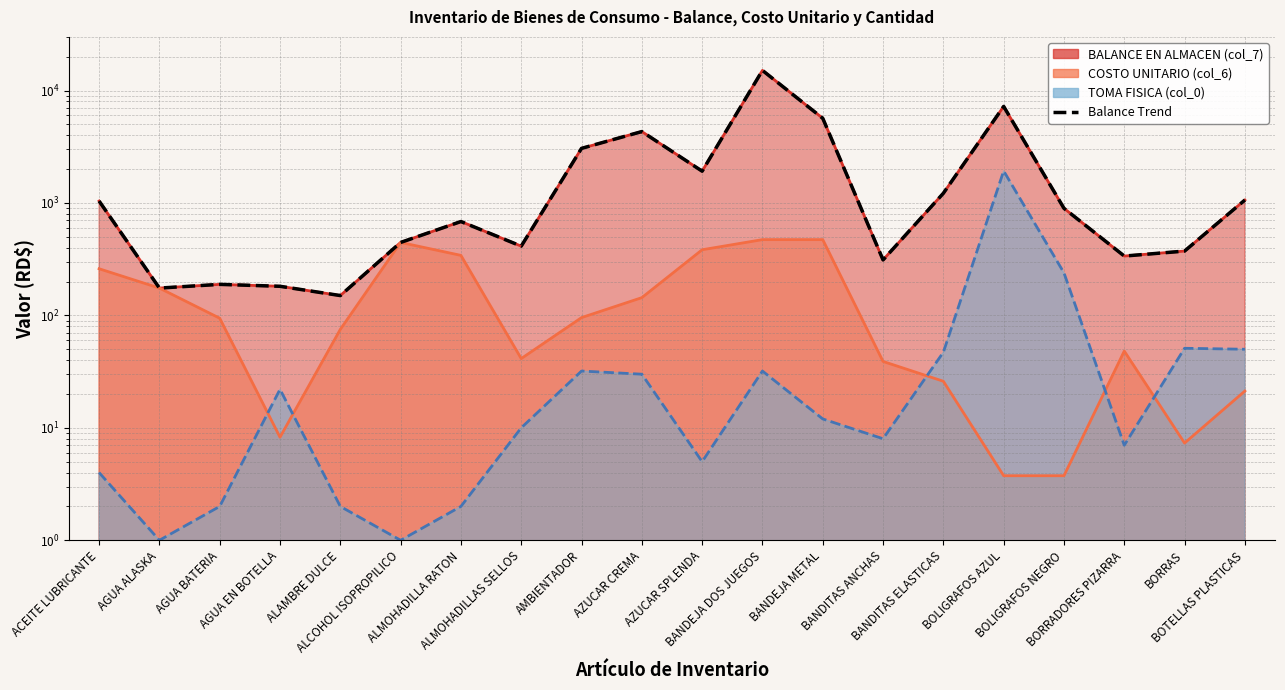

What position from the left is ALMOHADILLA RATON?

7